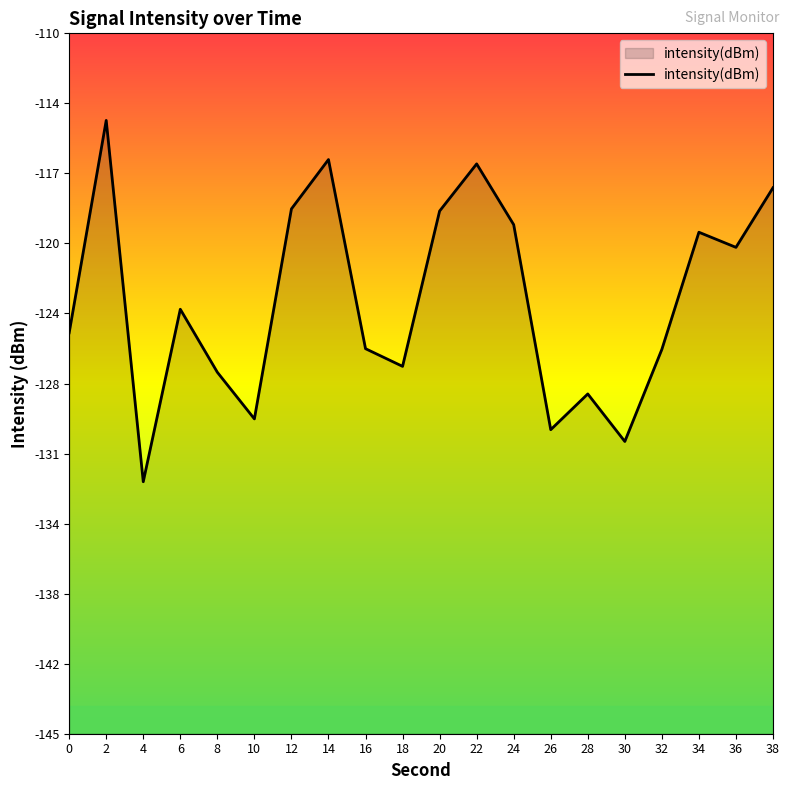

The chart shows a value of -179.5 at 8. True or false?

False